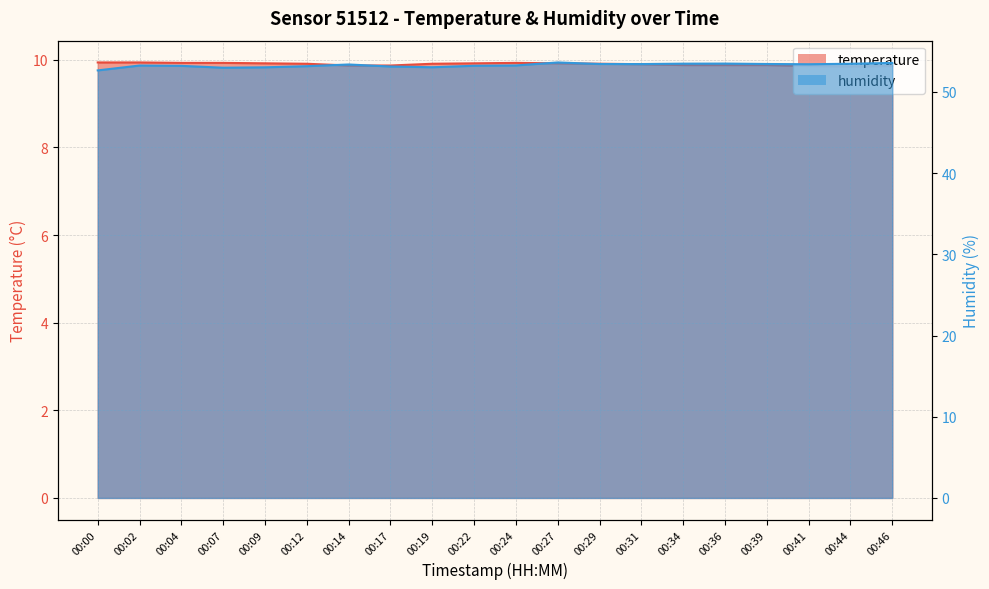

How many data points does each series have?

20